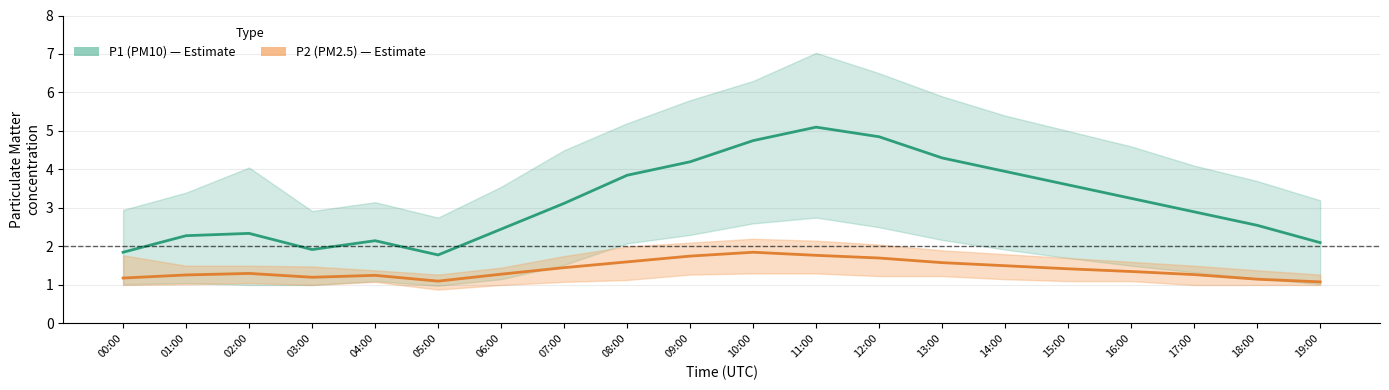

Which label corresponds to the smallest value in the chart?

19:00